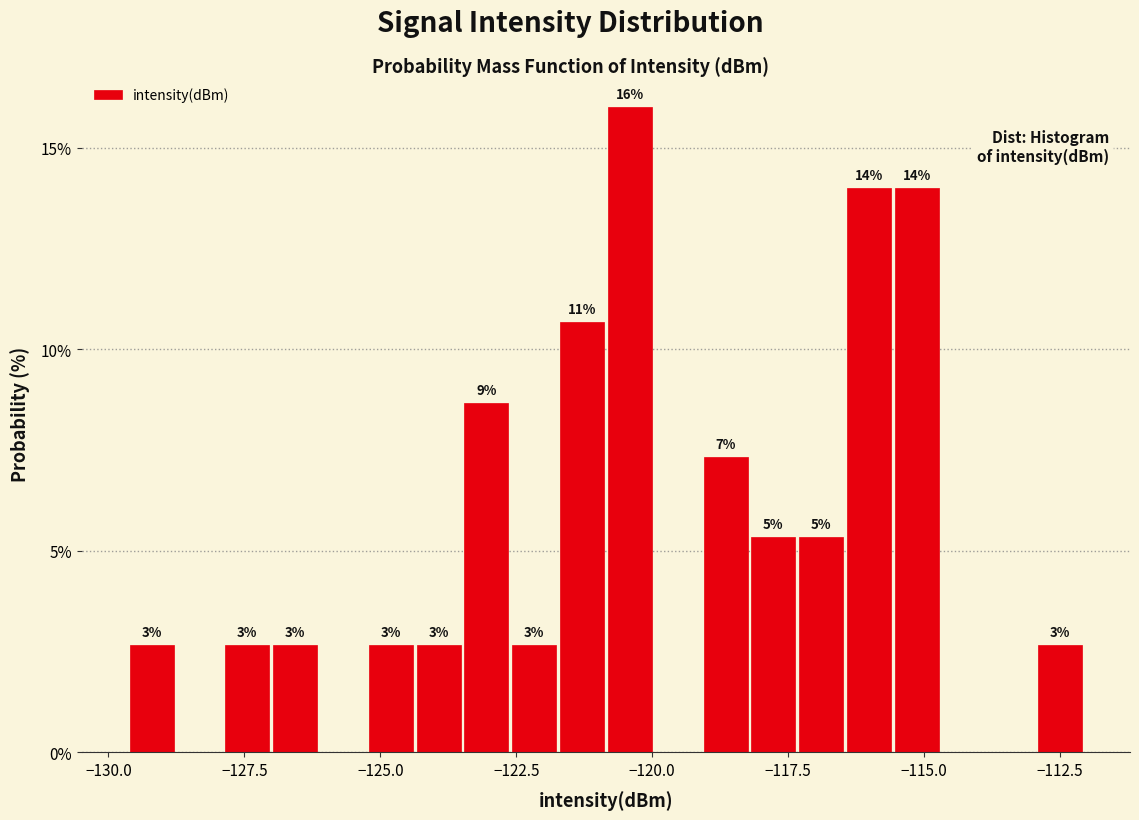

Around what value on the x-axis is the tallest bar? Give the approximate position of its centre, as read against the axis.

-120.5